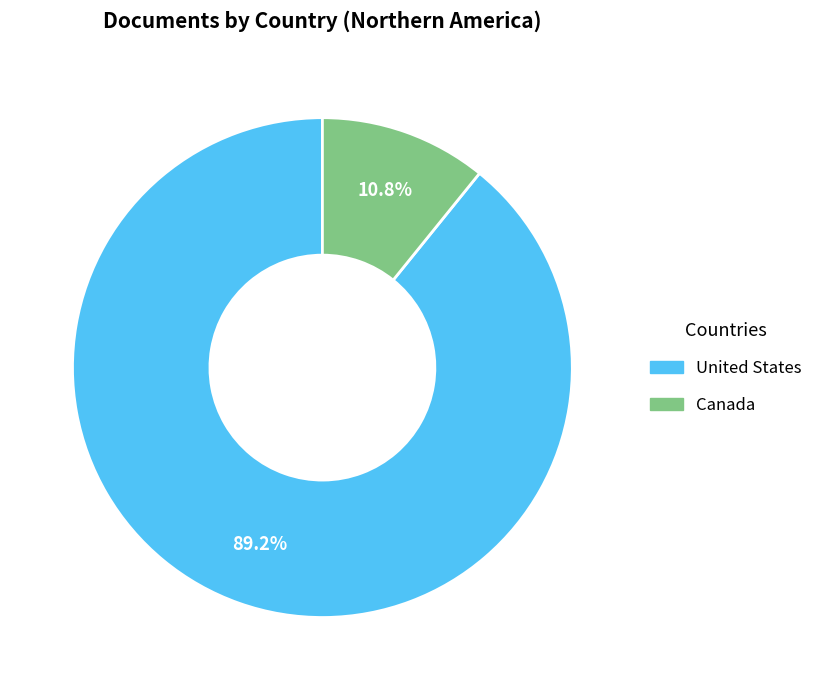

To the nearest percent, what is the combined percentage of Canada and United States?

100%